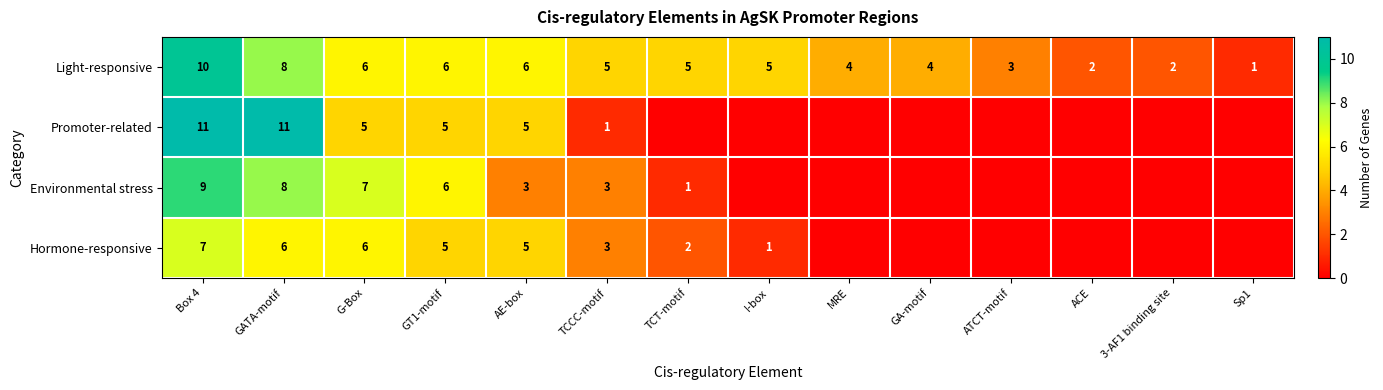

Is the value of Environmental stress at Box 4 greater than the value of Hormone-responsive at G-Box?

Yes